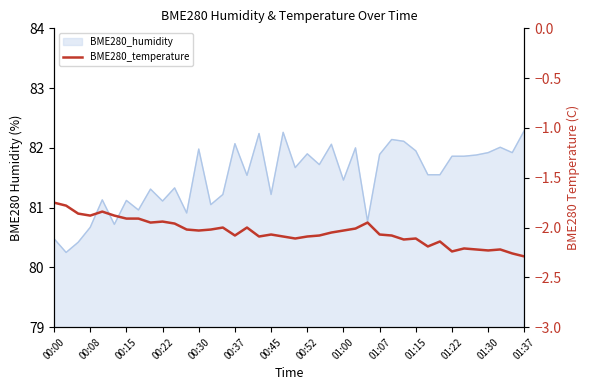

How many lines are shown in the chart?

1